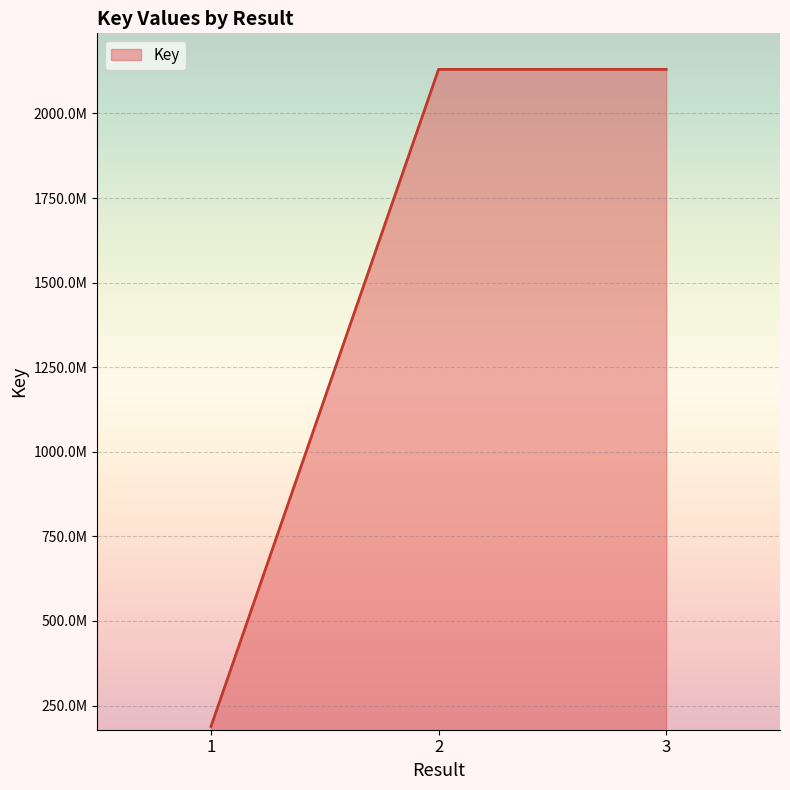

Does the chart display data point markers on the line(s)?

No